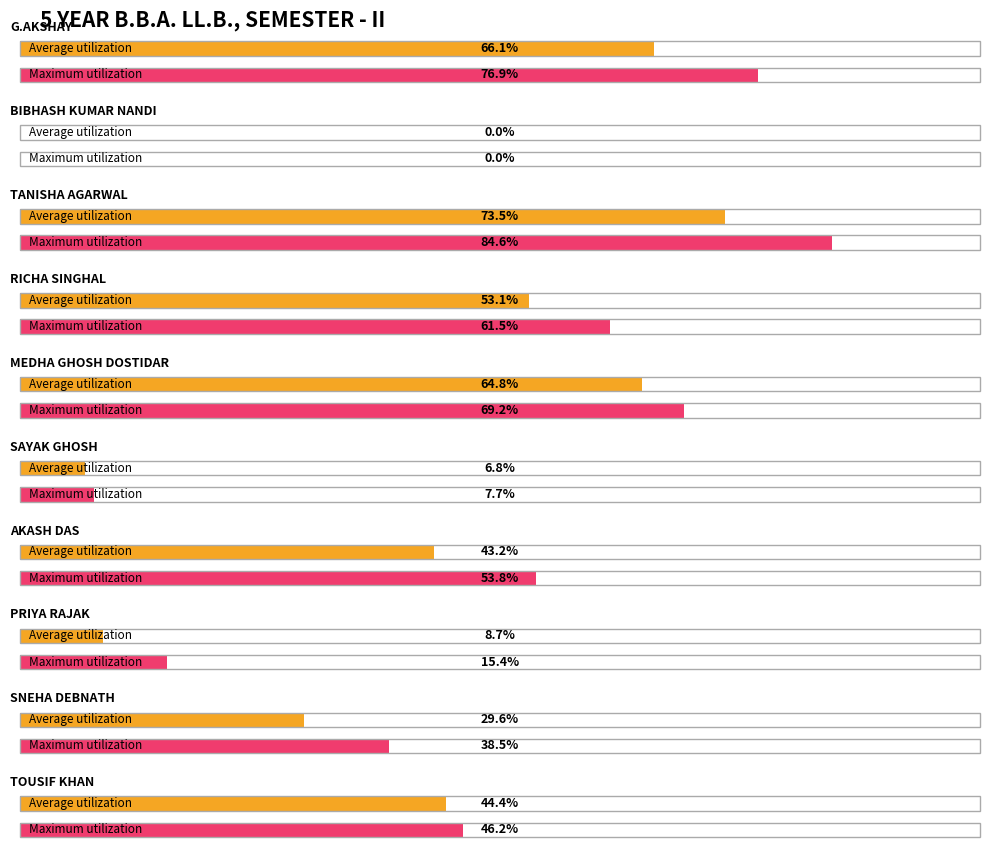

At how many categories does at least one series exceed 5?

9